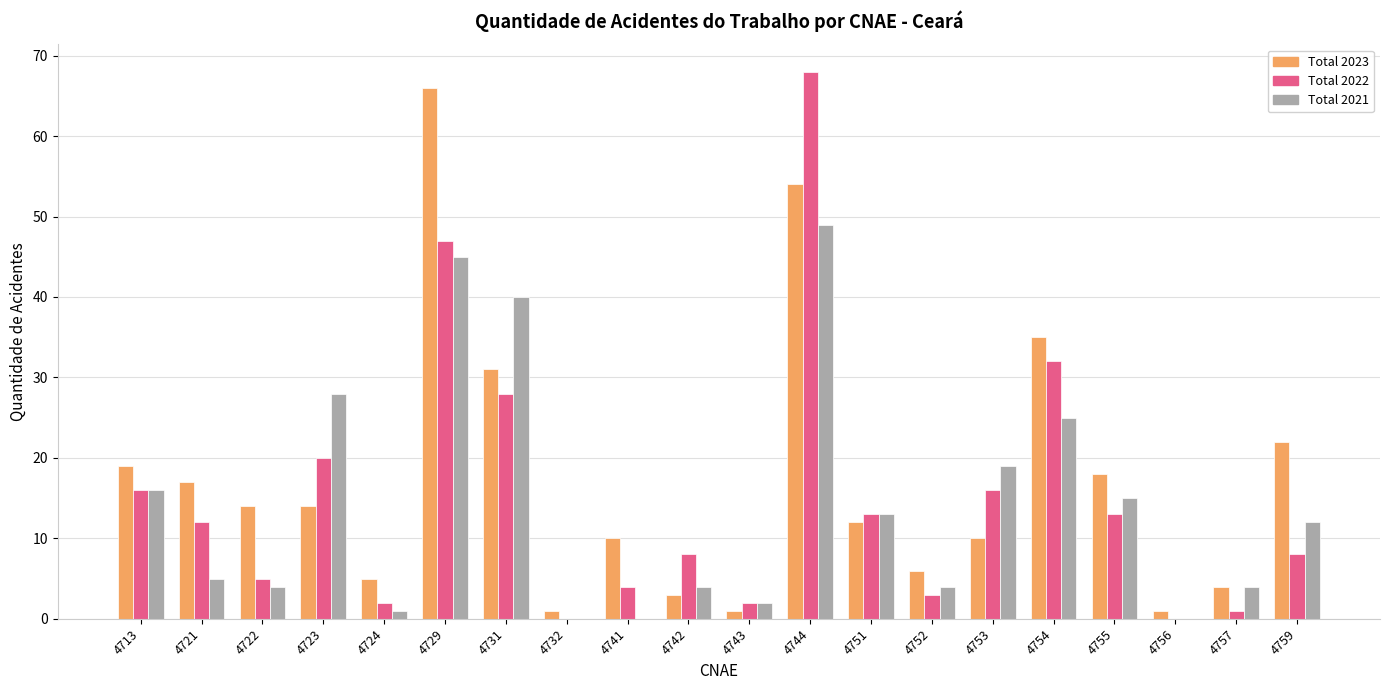

What is the sum of all Total 2022 values?

298